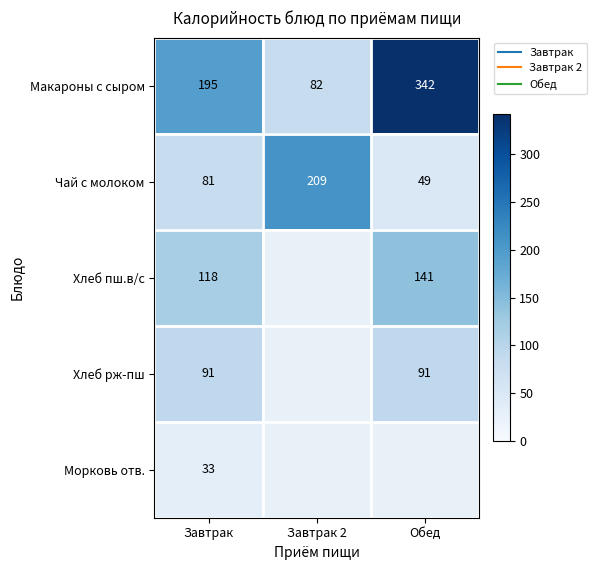

Count the number of categories in the chart.

3